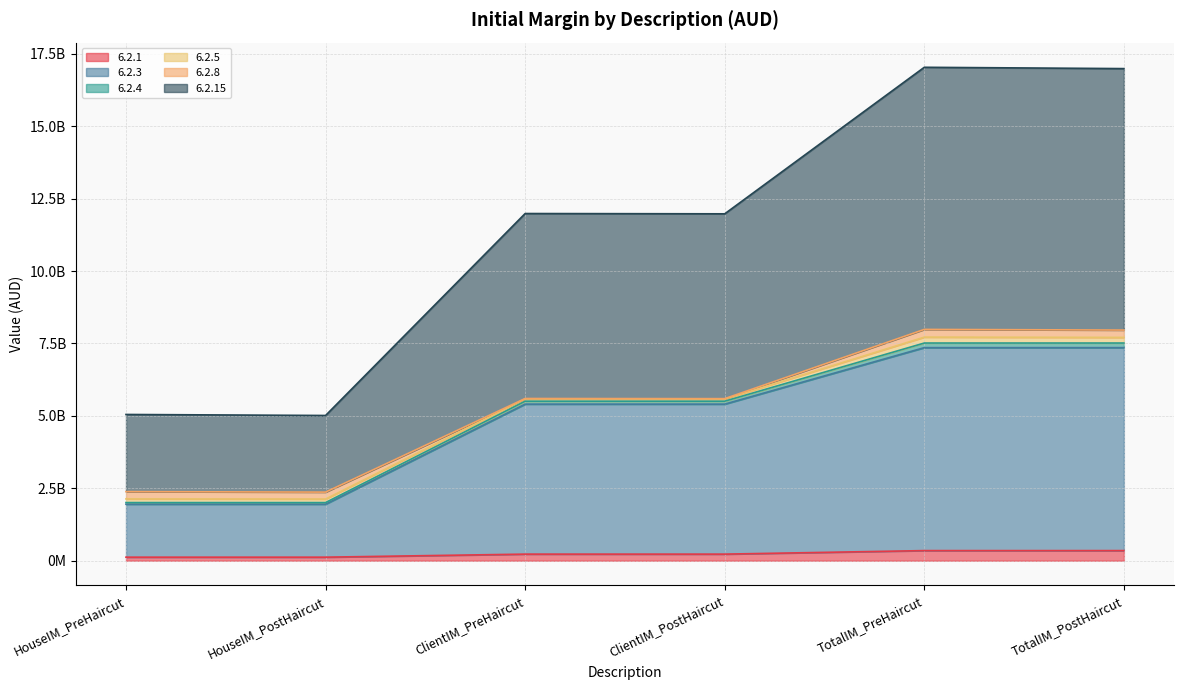

The 6.2.15 series shows 6114284015.8 at TotalIM_PostHaircut. True or false?

False